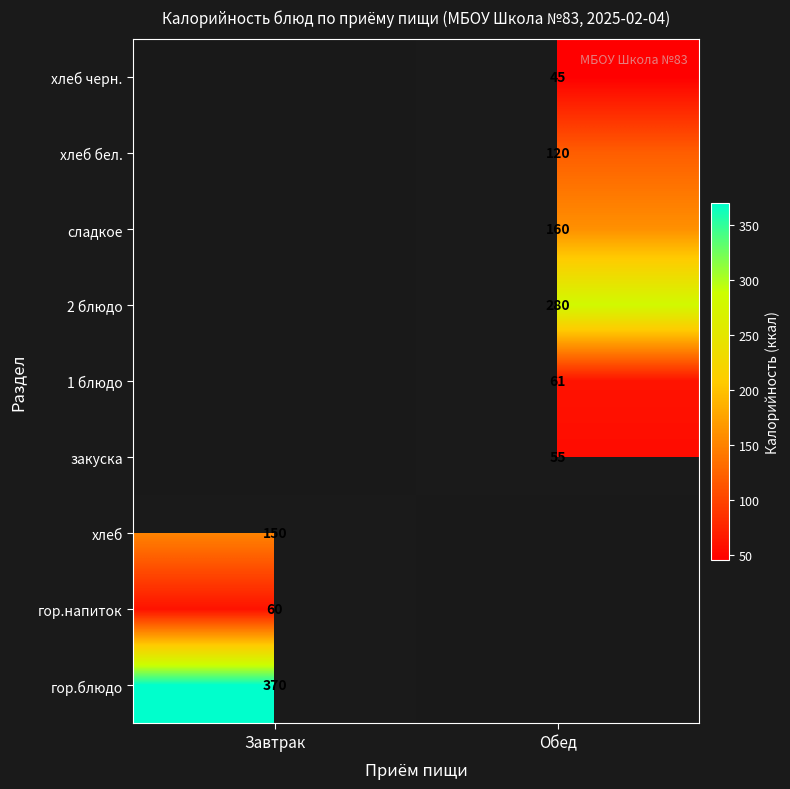

The 2 блюдо series shows 280 at Обед. True or false?

True